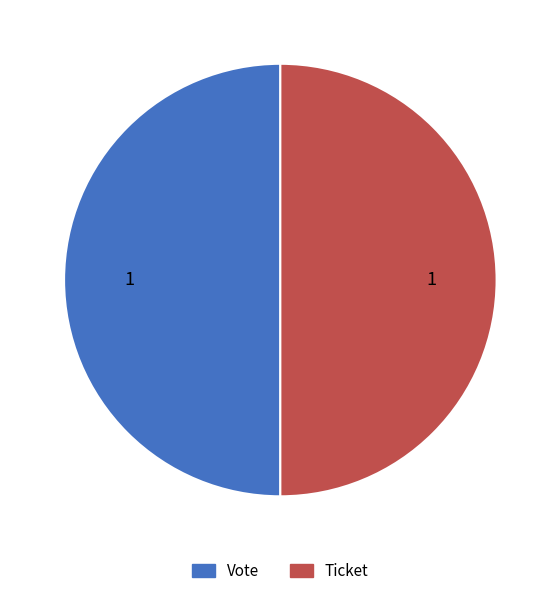

How many segments does this pie chart have?

2